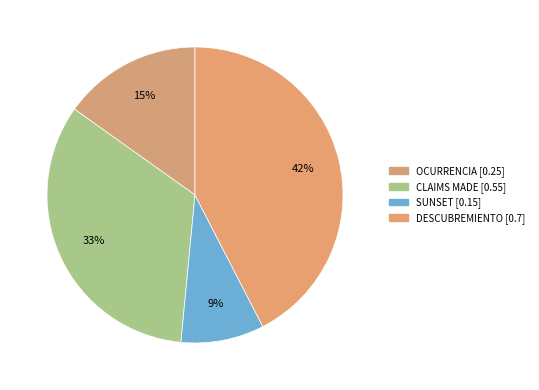

What percentage is NOT represented by OCURRENCIA?

84.8%